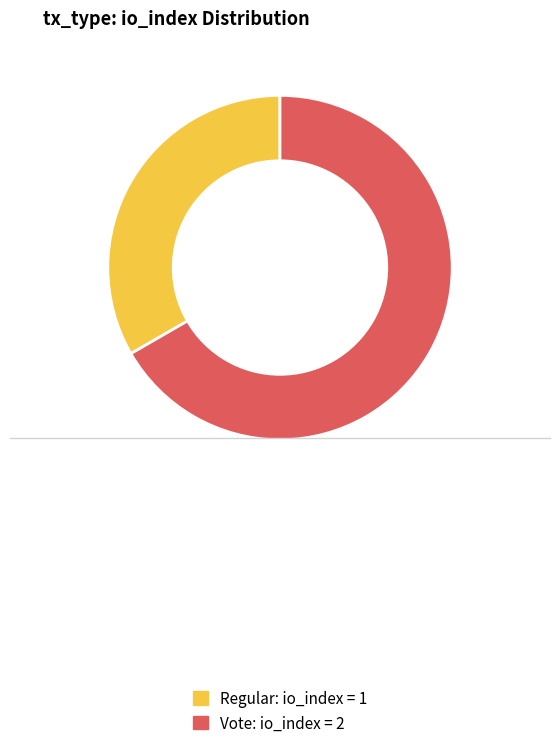

Which slice is the smallest?

Regular